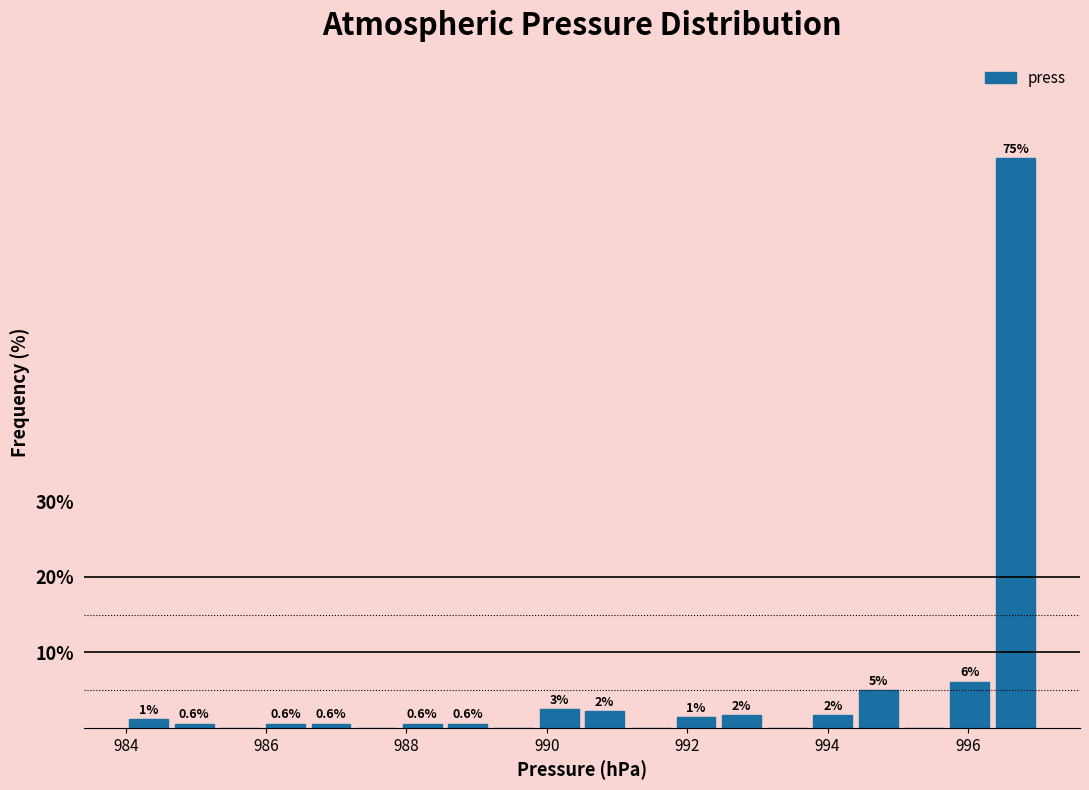

Around what value on the x-axis is the tallest bar? Give the approximate position of its centre, as read against the axis.

996.6